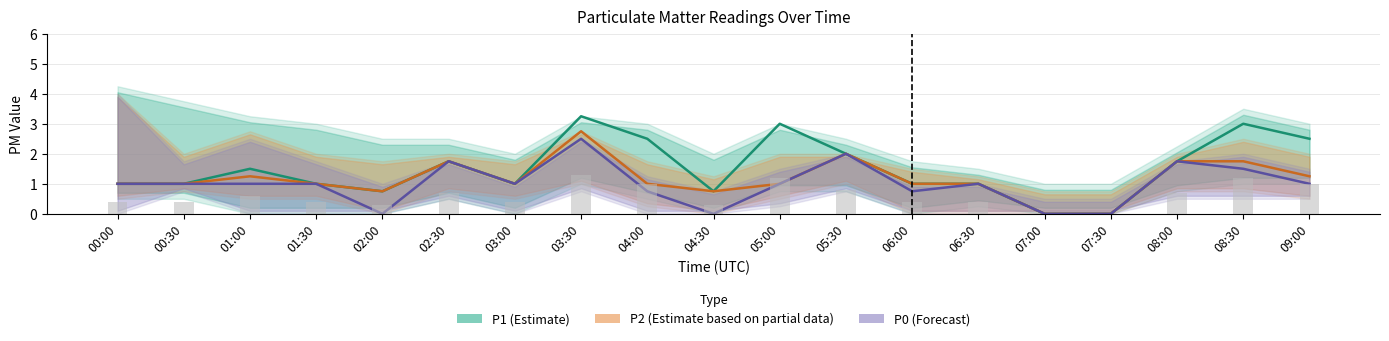

What is the value of the P2 (Partial) bar at the 5th from the left?

0.8